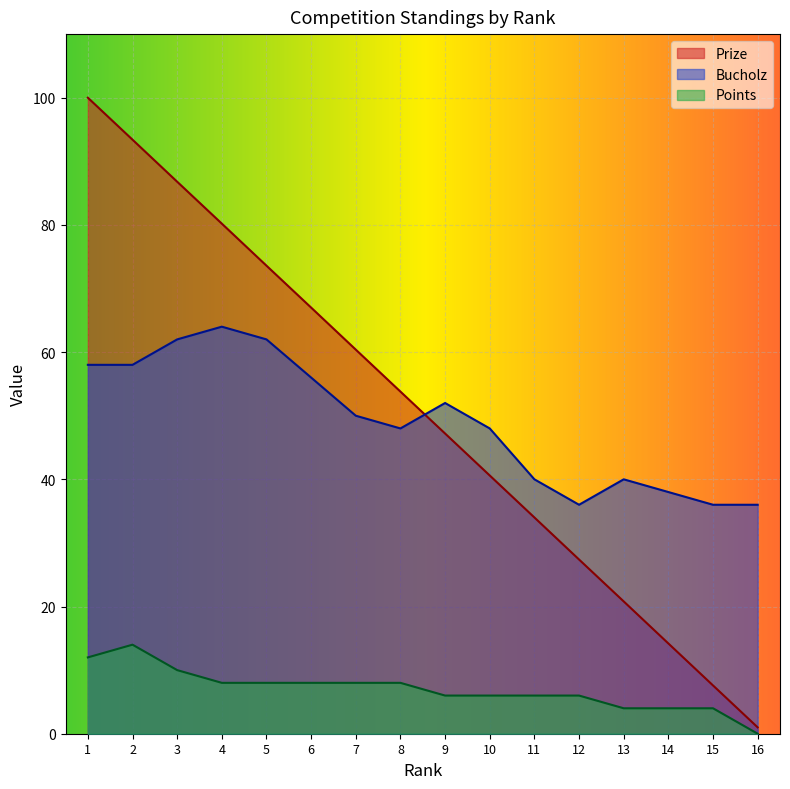

What is the sum of all Prize values?

807.9